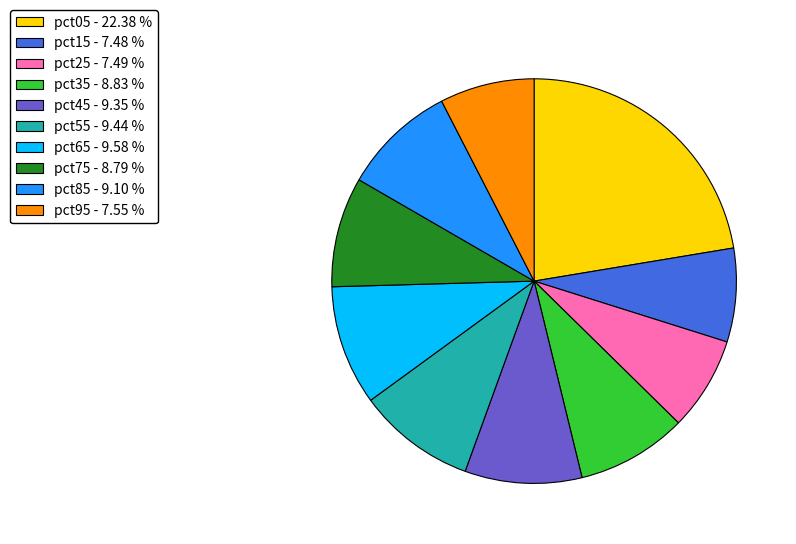

What is the largest slice in the pie chart?

pct05